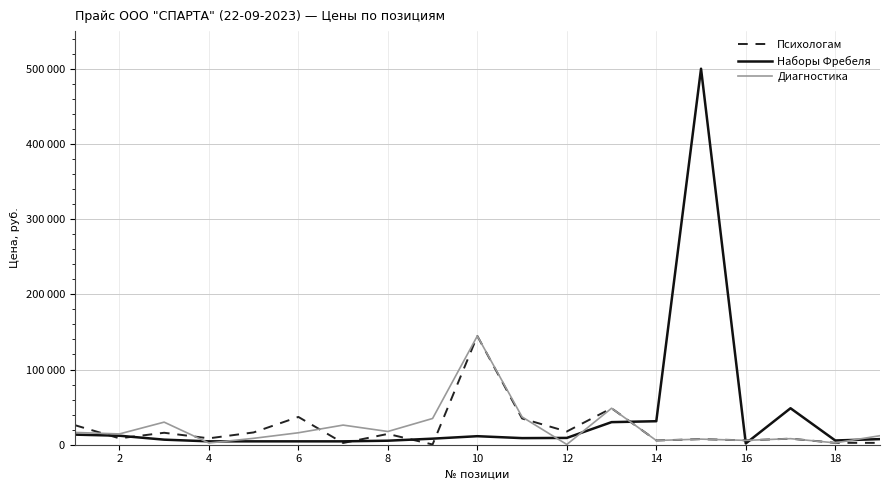

What are all the series names shown in the legend?

Психологам, Наборы Фребеля, Диагностика